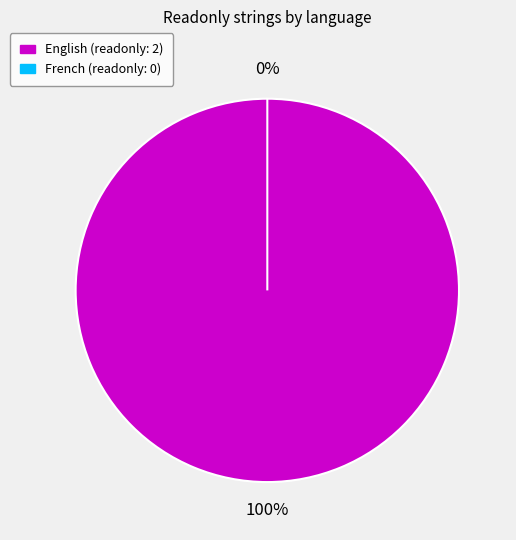

How many segments does this pie chart have?

2